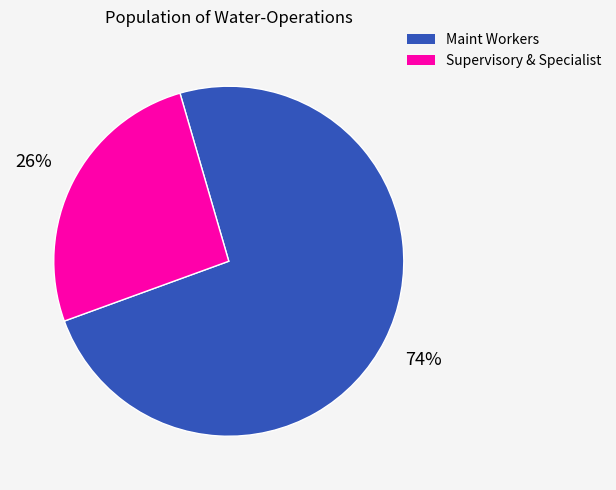

To the nearest percent, what is the difference between the largest and smallest slice percentages?

48%